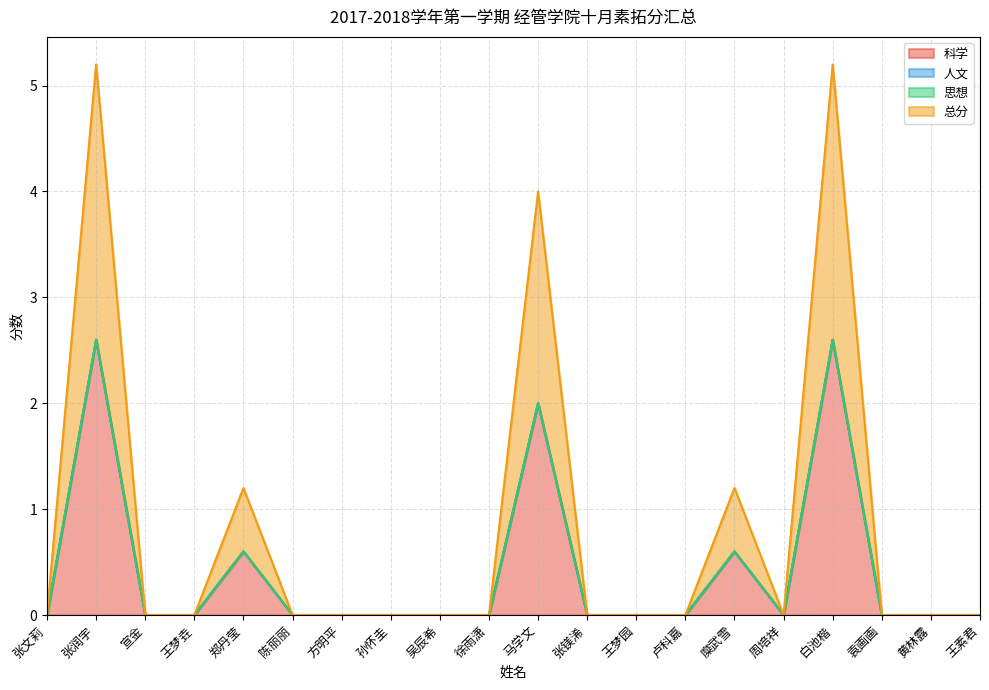

What is the approximate value of 科学 at 郑丹莹?

0.6